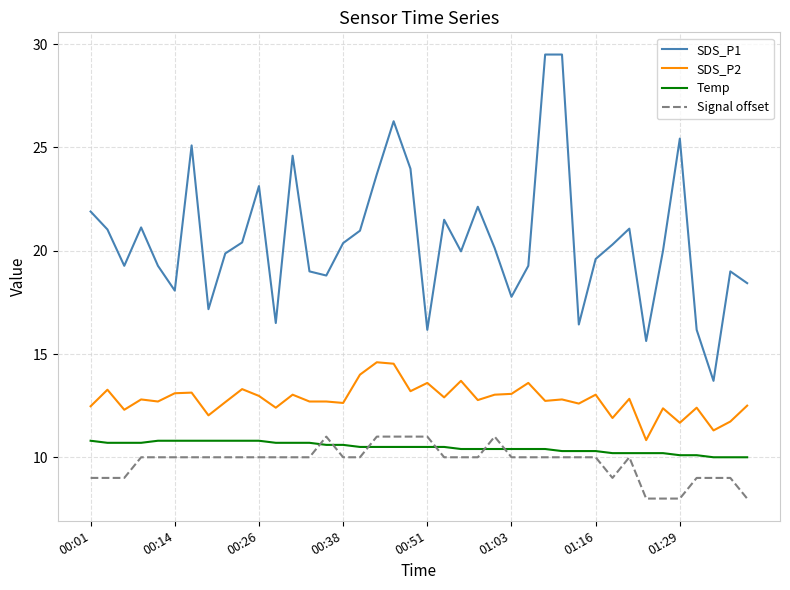

True or false: SDS_P1 and Signal offset cross at least once.

False